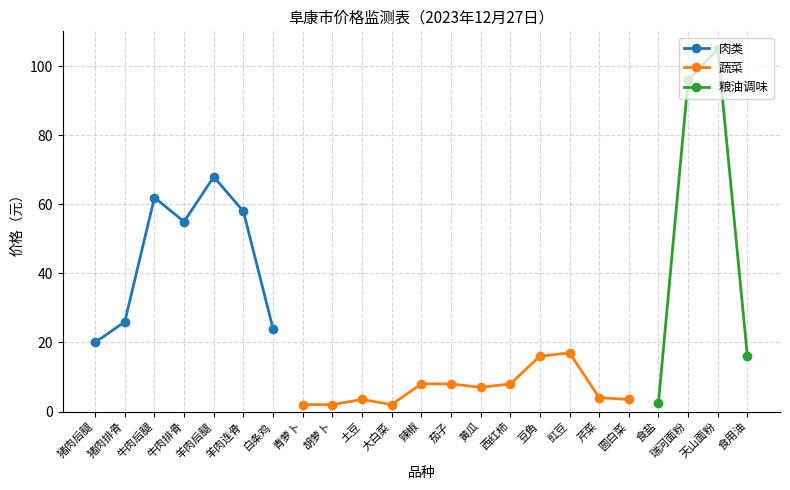

Where does the 蔬菜 series first go above 3?

土豆